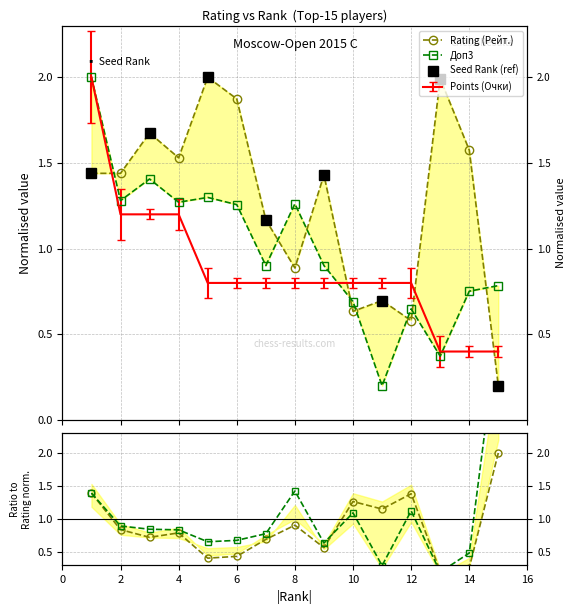

Which series changed the most between 2 and 12?

Rating (Рейт.)